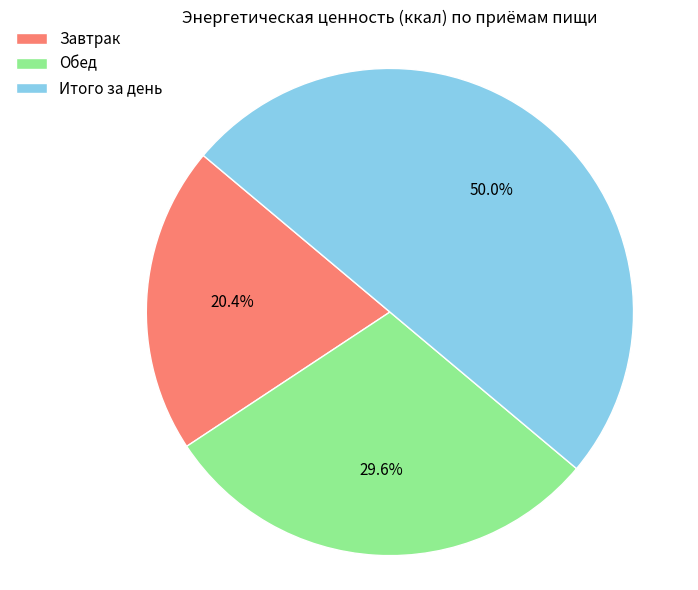

What percentage is the Итого за день slice, to the nearest percent?

50%